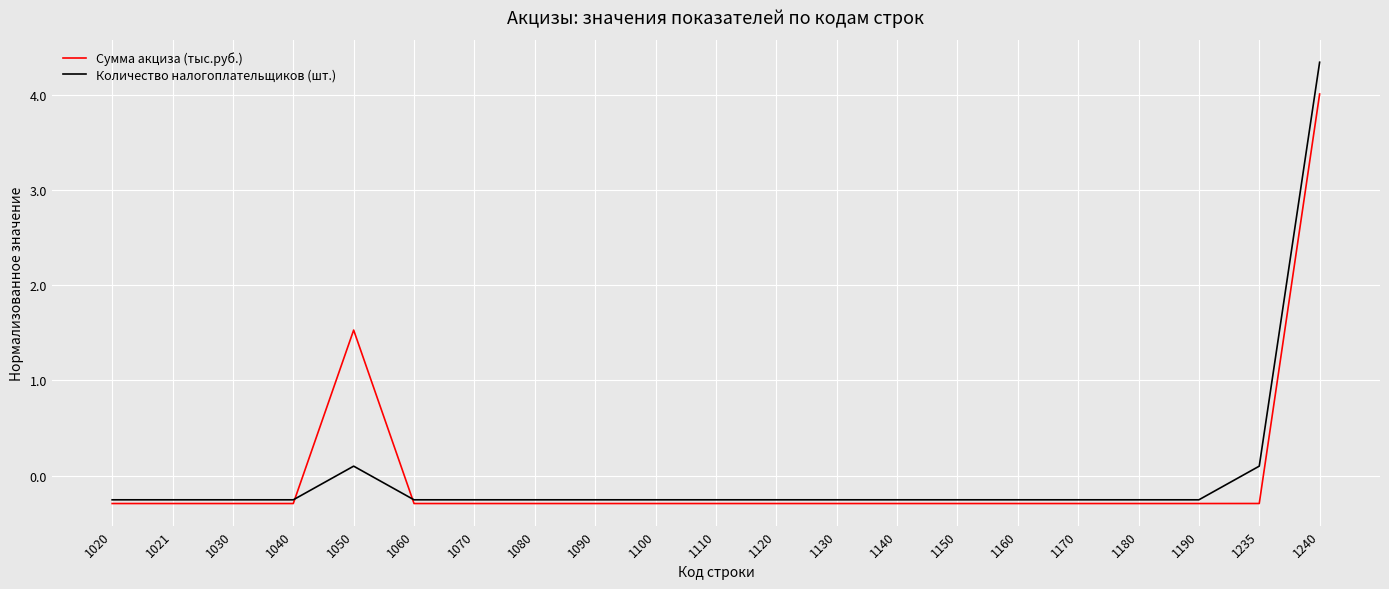

Rank the series by their maximum value, from highest to lowest.

Количество налогоплательщиков (шт.), Сумма акциза (тыс.руб.)